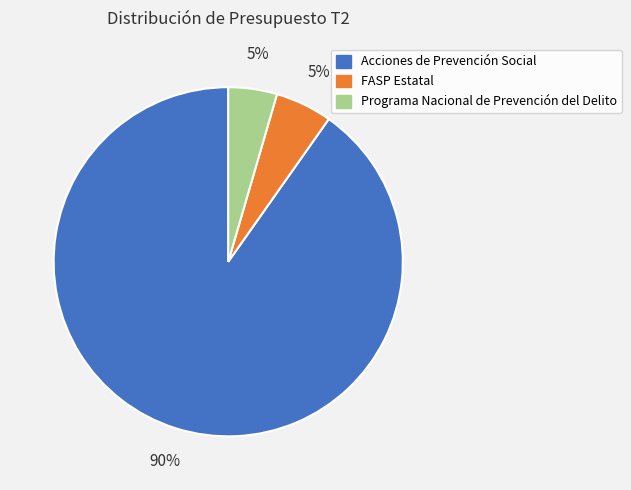

Count the number of slices in the pie.

3